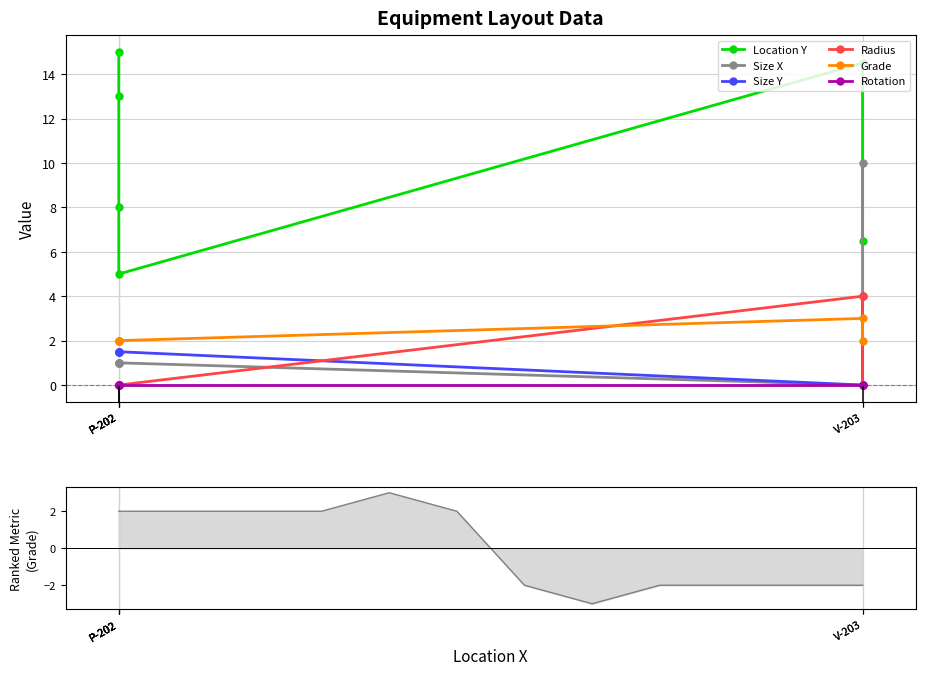

What is the difference between the highest and lowest values at V-203?

14.5